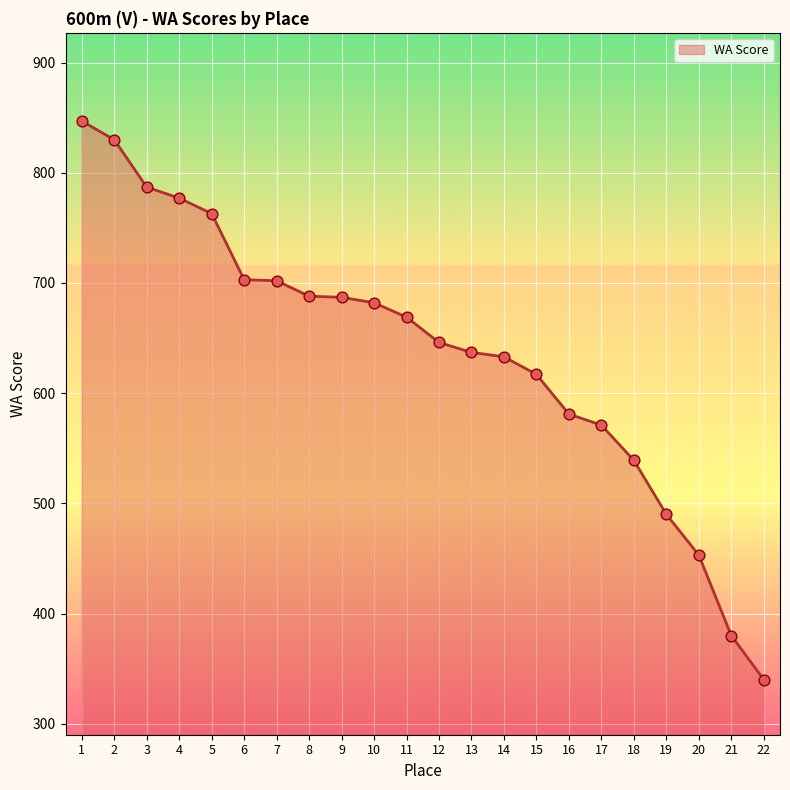

What is the change in value from 16 to 22?

-241